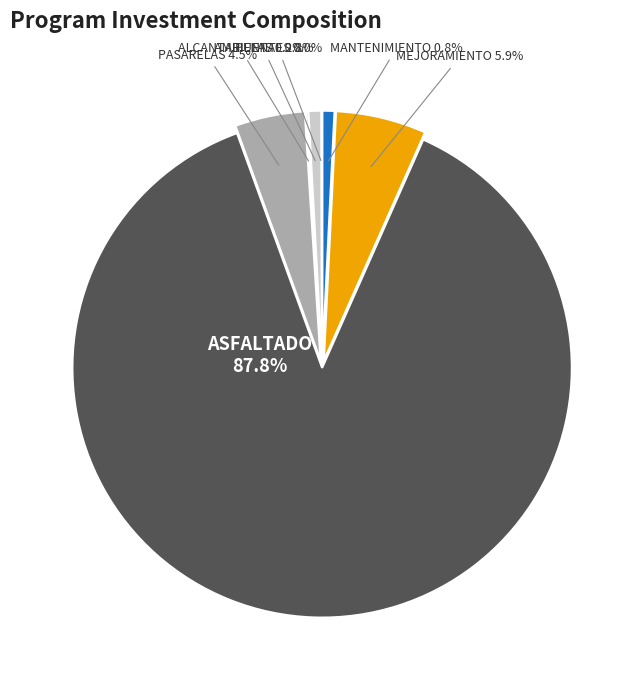

To the nearest percent, what is the difference between the MEJORAMIENTO and MANTENIMIENTO slice percentages?

5%